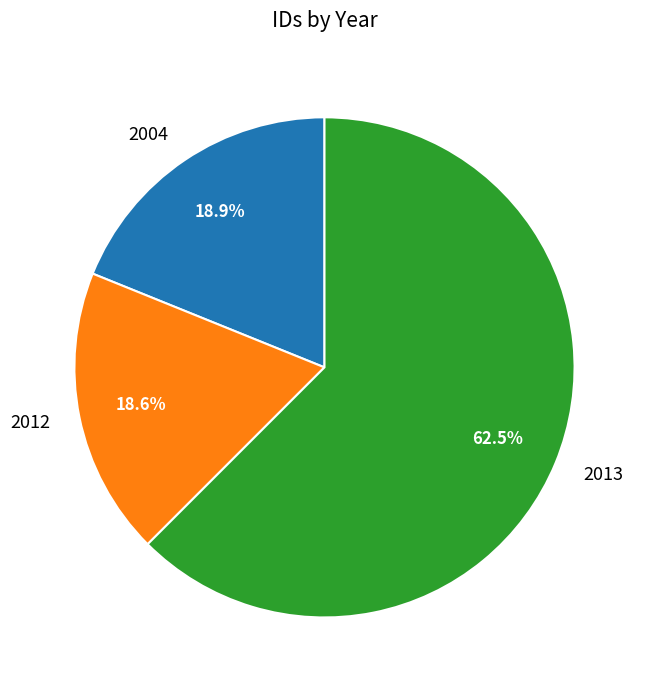

What percentage do 2004 and 2012 together represent?

37.5%